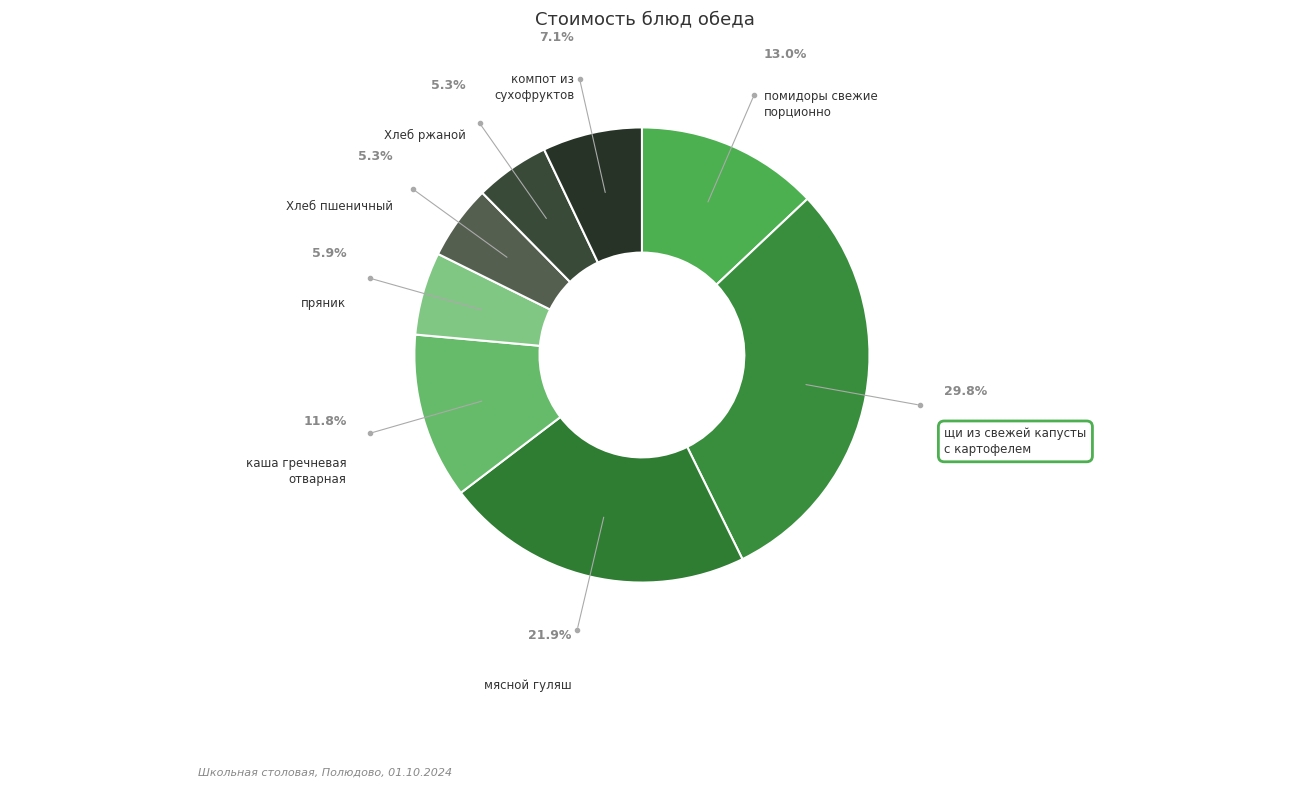

Is the sum of пряник and щи из свежей капусты с картофелем greater than half?

No